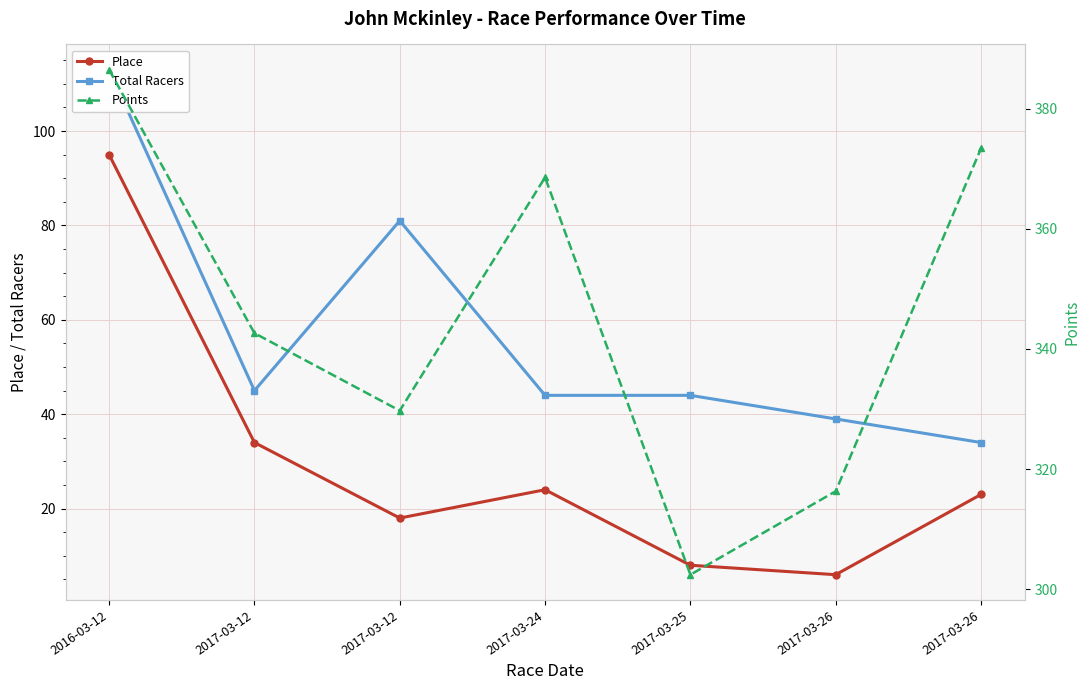

Reading left to right, what are all the values shown in this chart?

Place: 95.0	34.0	18.0	24.0	8.0	6.0	23.0
Total Racers: 113.0	45.0	81.0	44.0	44.0	39.0	34.0
Points: 386.5	342.6	329.7	368.5	302.4	316.3	373.4